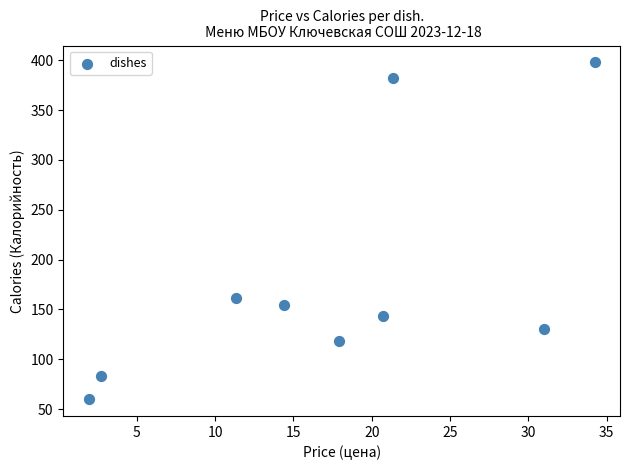

What is the average Y value?

181.2